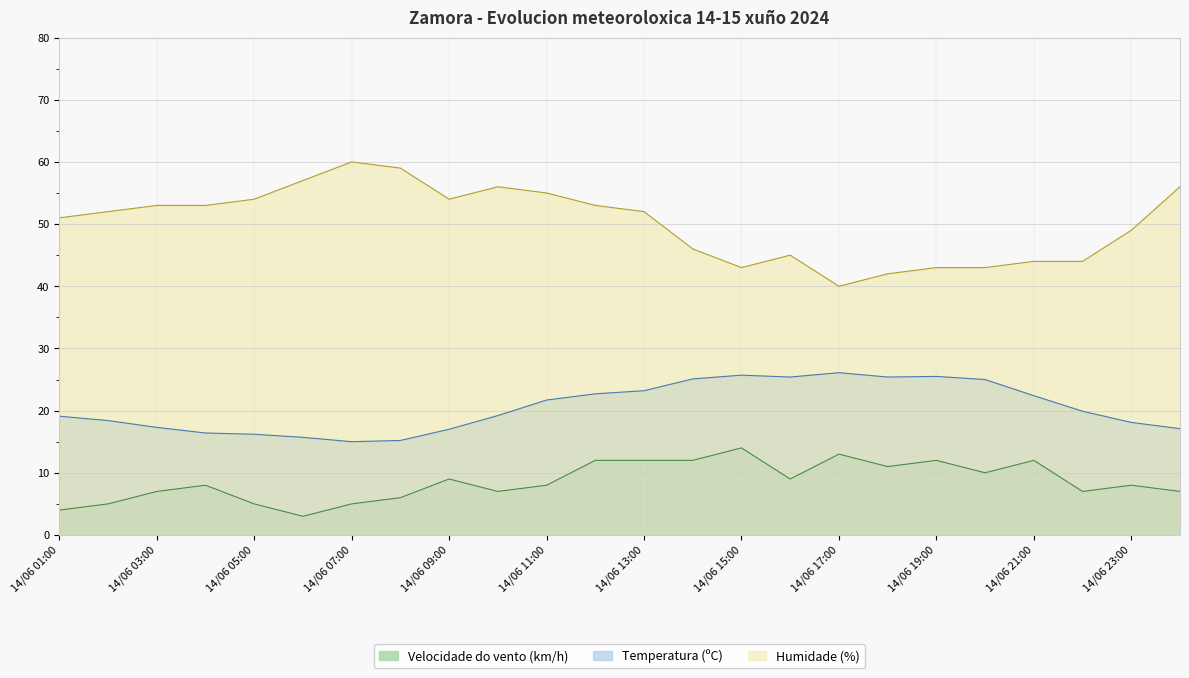

Which series has the largest range (max minus min)?

Humidade (%)